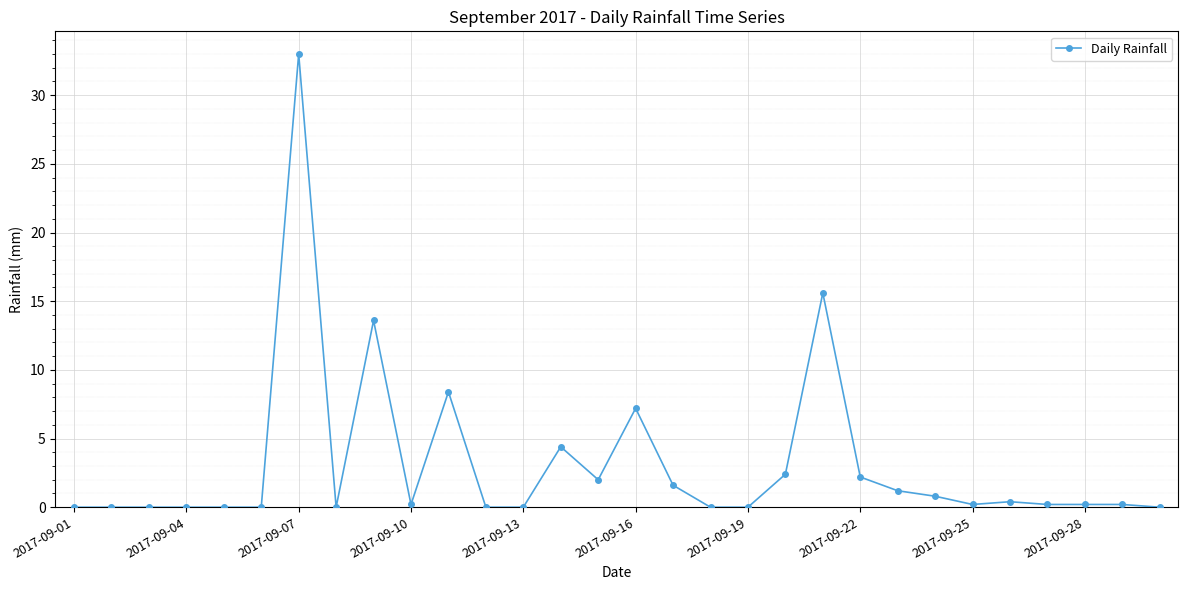

What is the maximum value shown in the chart?

33.0